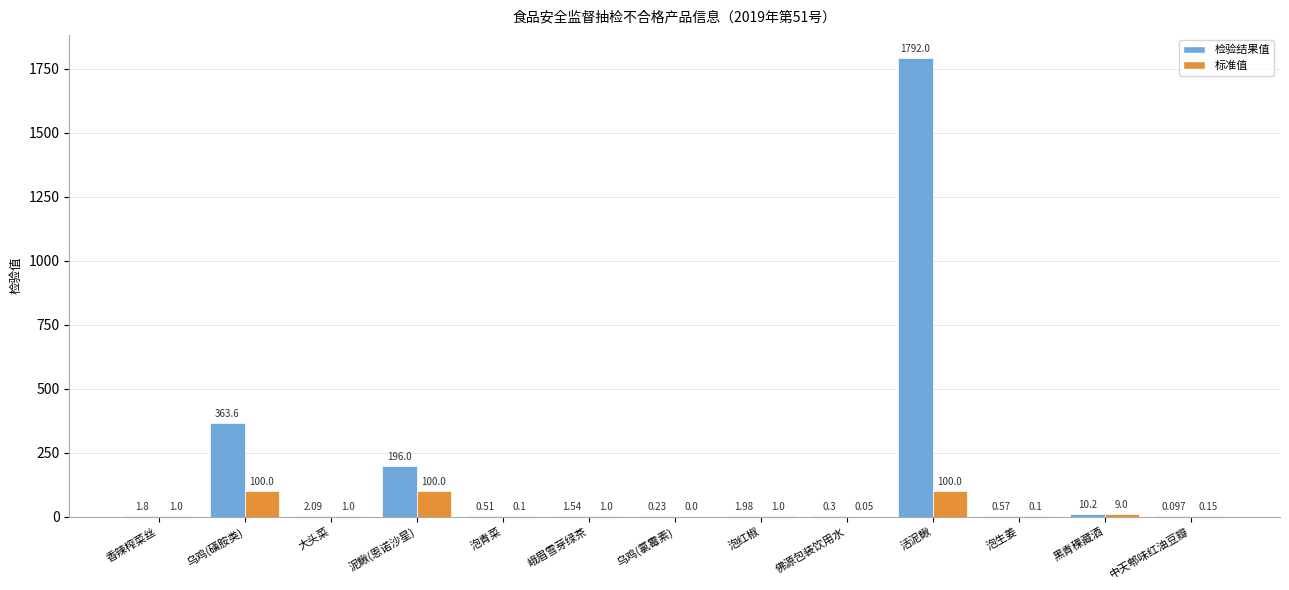

Is it true that 标准值 equals 66.0 at 乌鸡(氯霉素)?

False